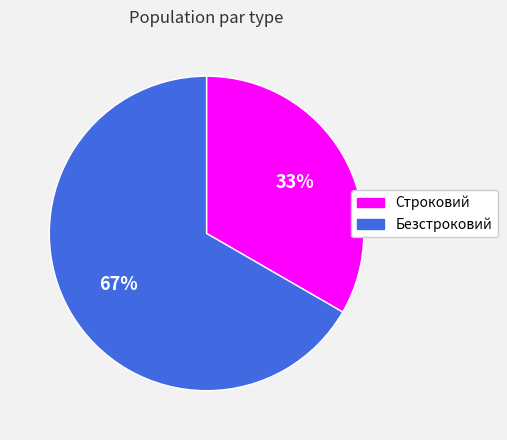

Count the number of slices in the pie.

2